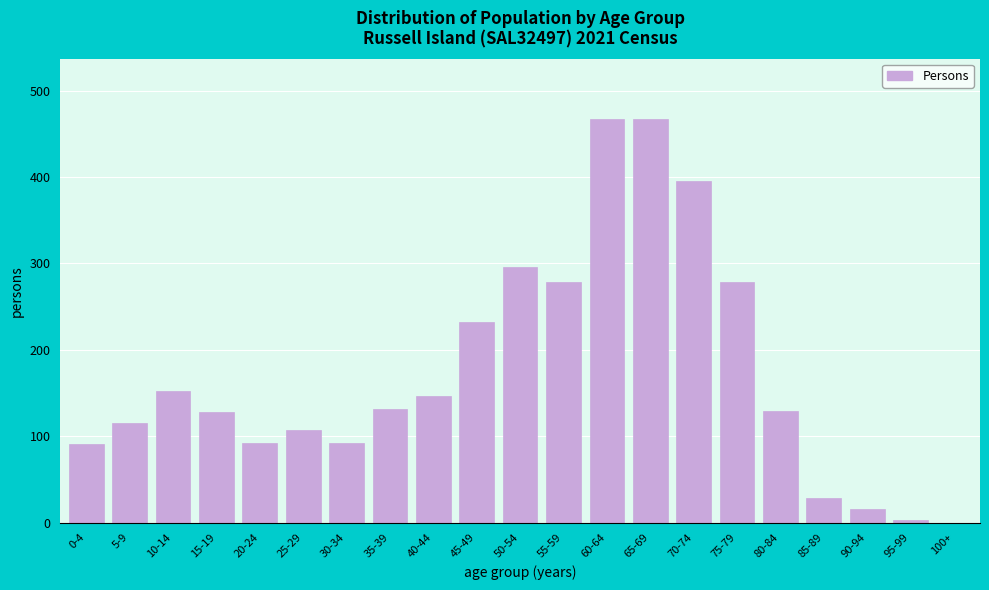

What is the maximum value shown in the chart?

467